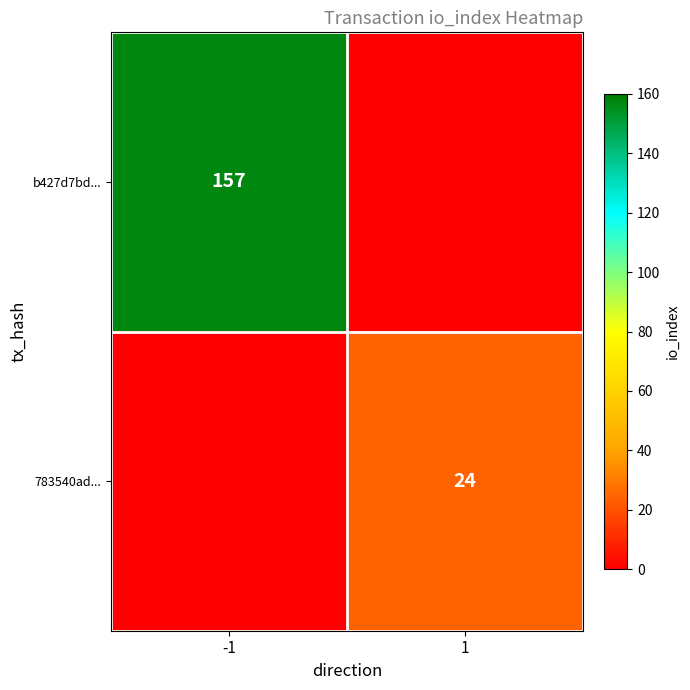

The 783540ad... series shows 24 at 1. True or false?

True